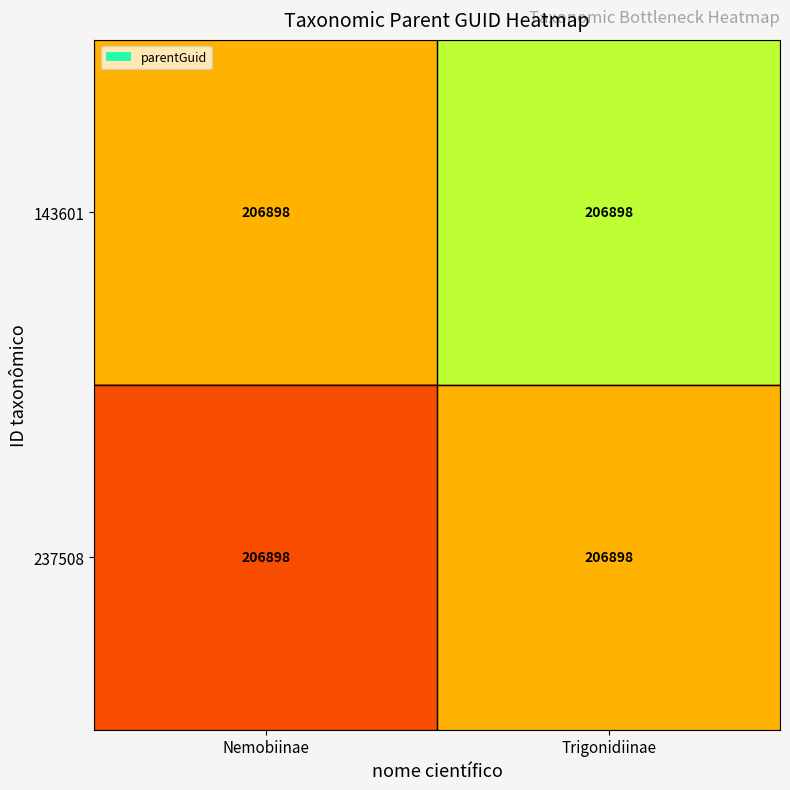

Where is 237508 nearest to the value 206897?

Nemobiinae